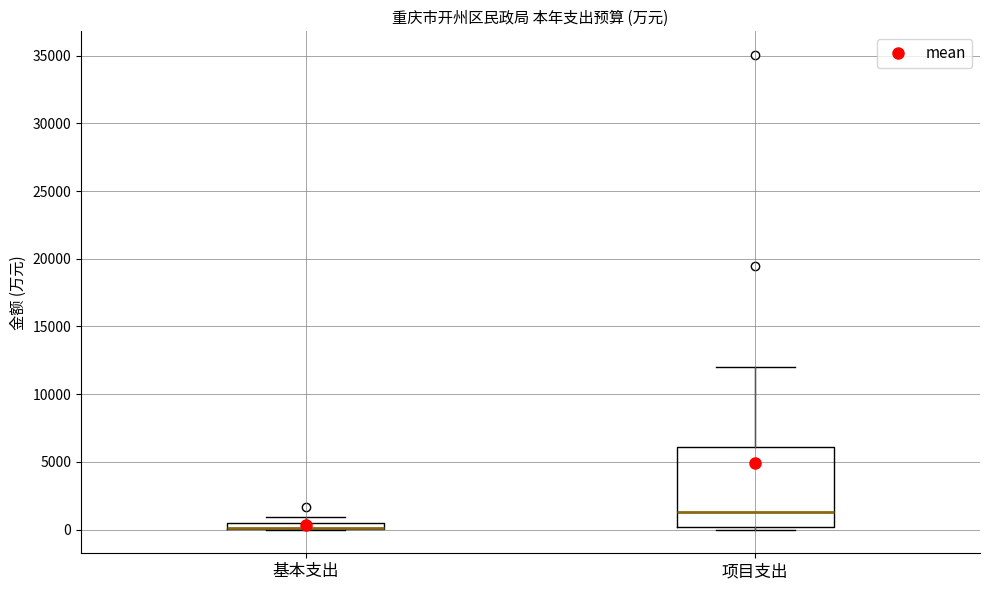

Where is the upper edge of the box for 基本支出 on the y-axis? The values are not printed on the chart, so give them approximately, as read against the axis.

500